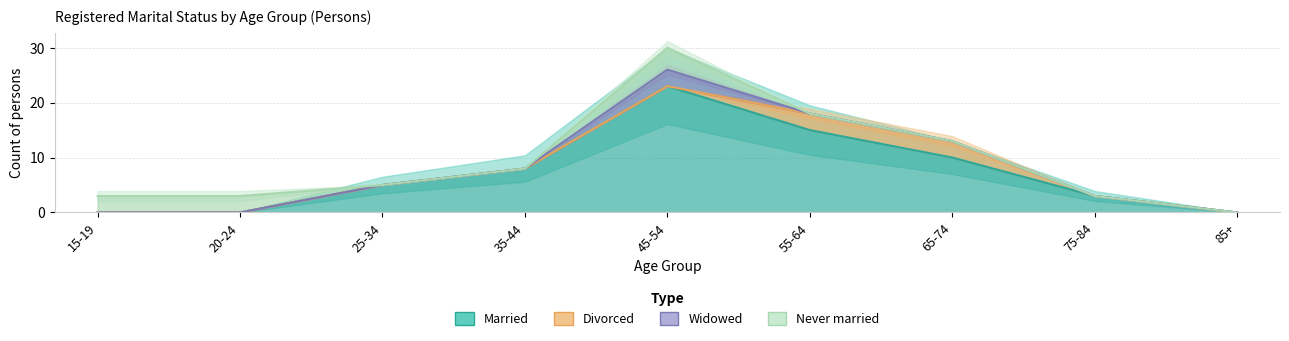

The value of Married at 55-64 is 15. True or false?

True